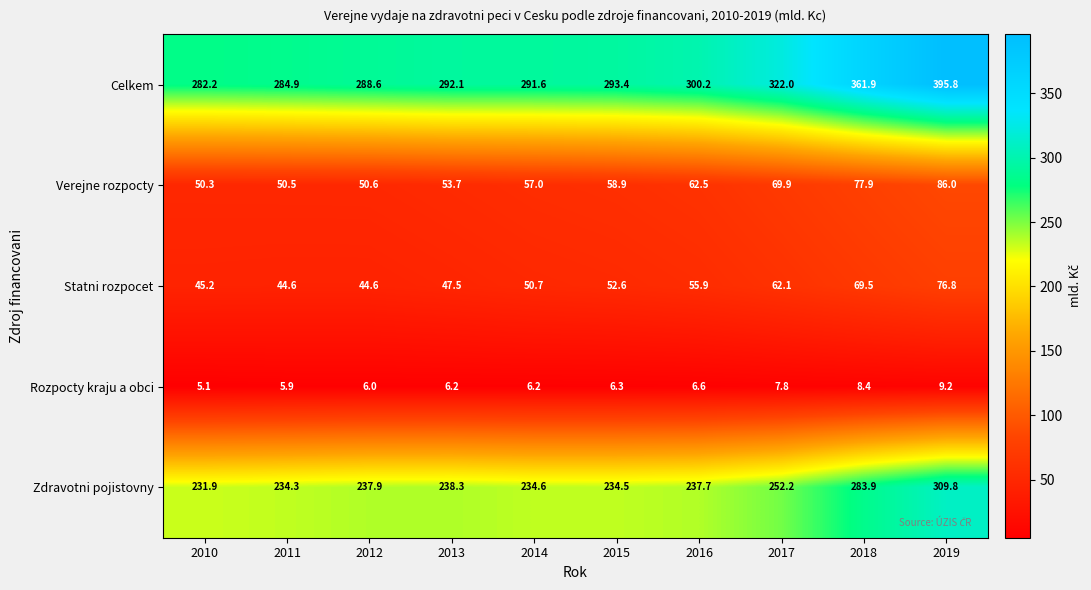

What is the smallest value displayed?

5.1